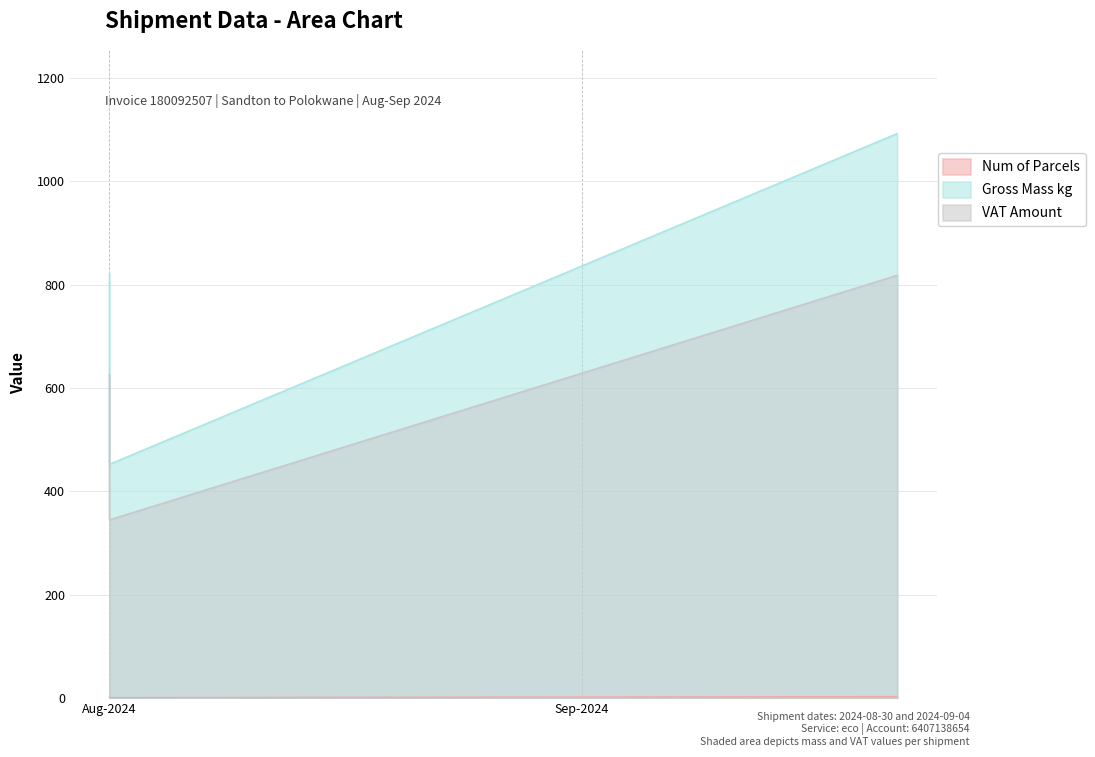

Reading left to right, extract all data points from this chart.

Num of Parcels: 2.0	1.0	3.0
Gross Mass kg: 821.0	452.2	1092.0
VAT Amount: 626.0	344.8	817.9